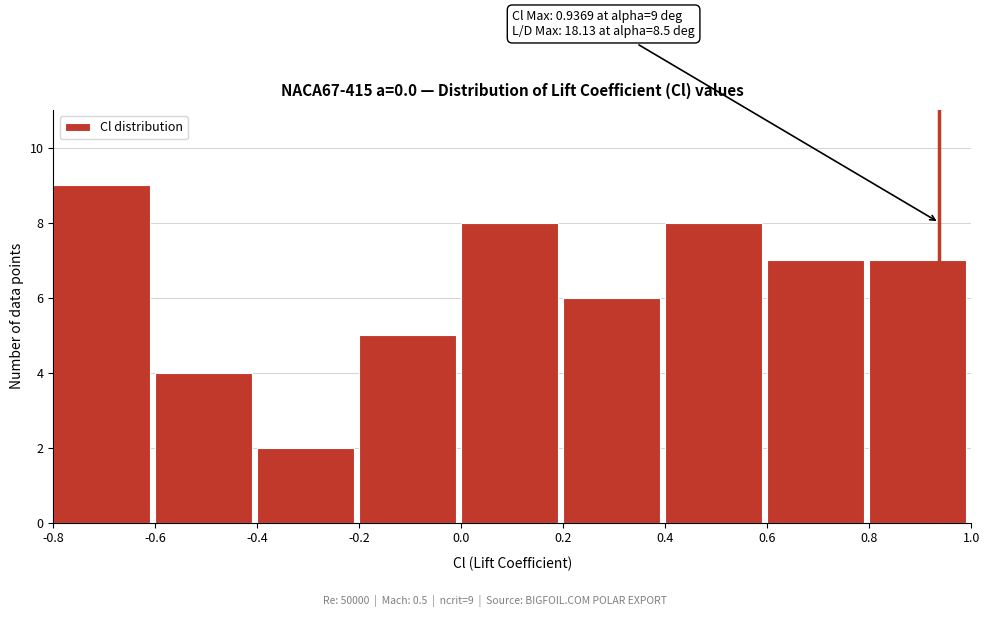

Over which range of the x-axis is the bar tallest?

-0.8 to -0.6